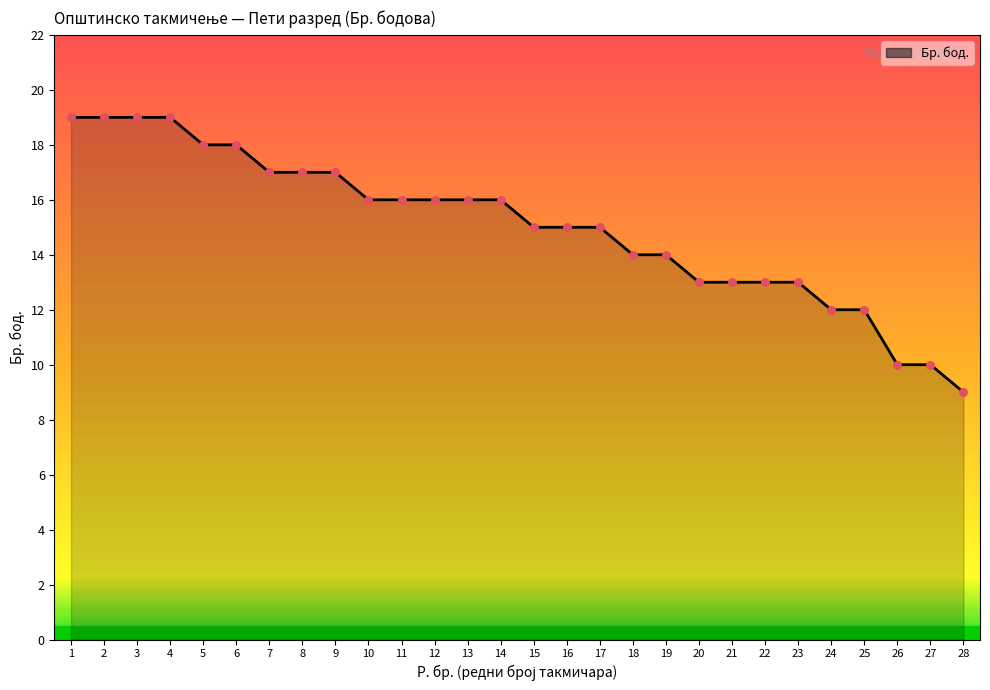

Approximately how many times larger is the value at 13 compared to 7?

0.9